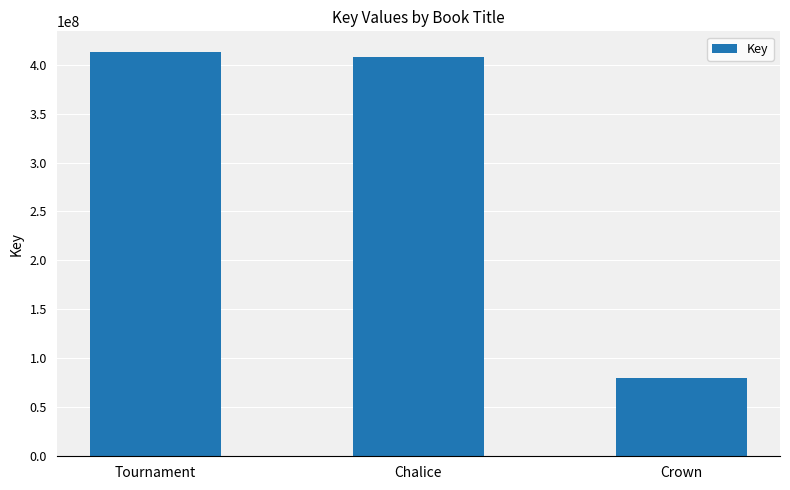

What is the difference between the maximum and second lowest values?

5946383